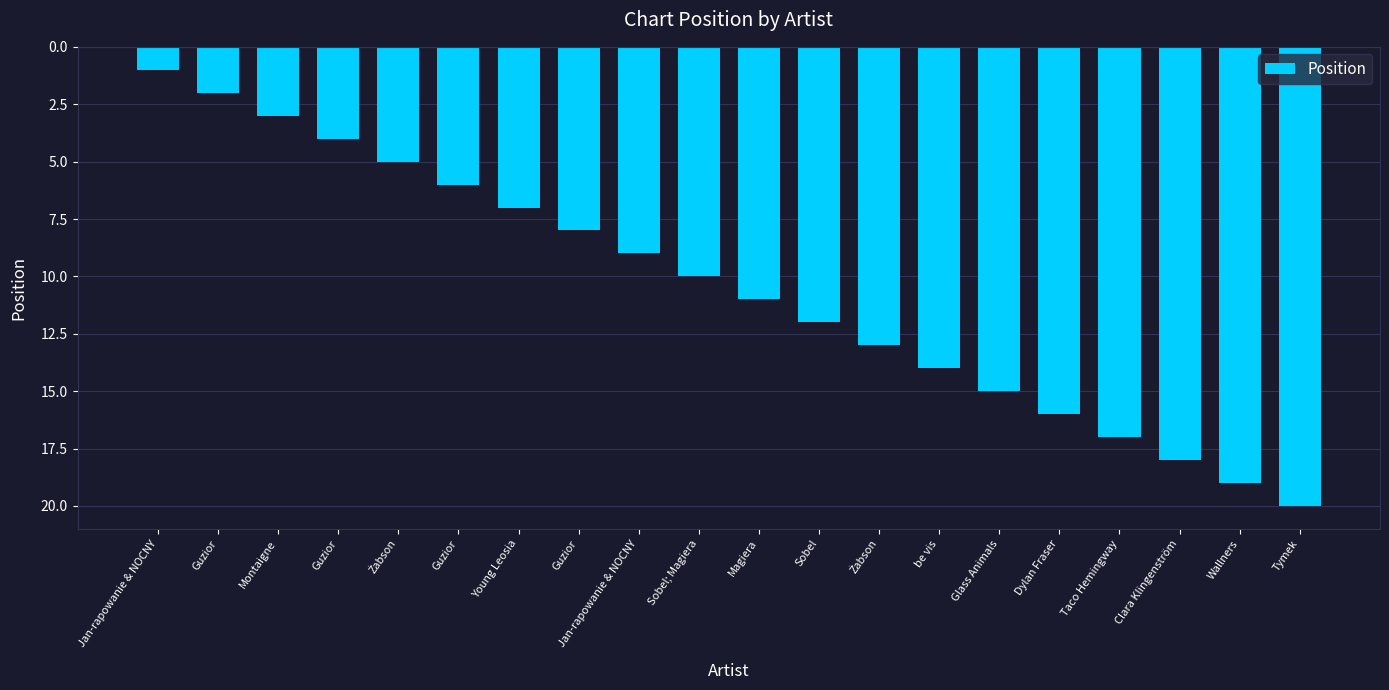

List the labels in order of value, smallest first.

Jan-rapowanie & NOCNY, Guzior, Montaigne, Guzior, Żabson, Guzior, Young Leosia, Guzior, Jan-rapowanie & NOCNY, Sobel; Magiera, Magiera, Sobel, Żabson, be vis, Glass Animals, Dylan Fraser, Taco Hemingway, Clara Klingenström, Wallners, Tymek